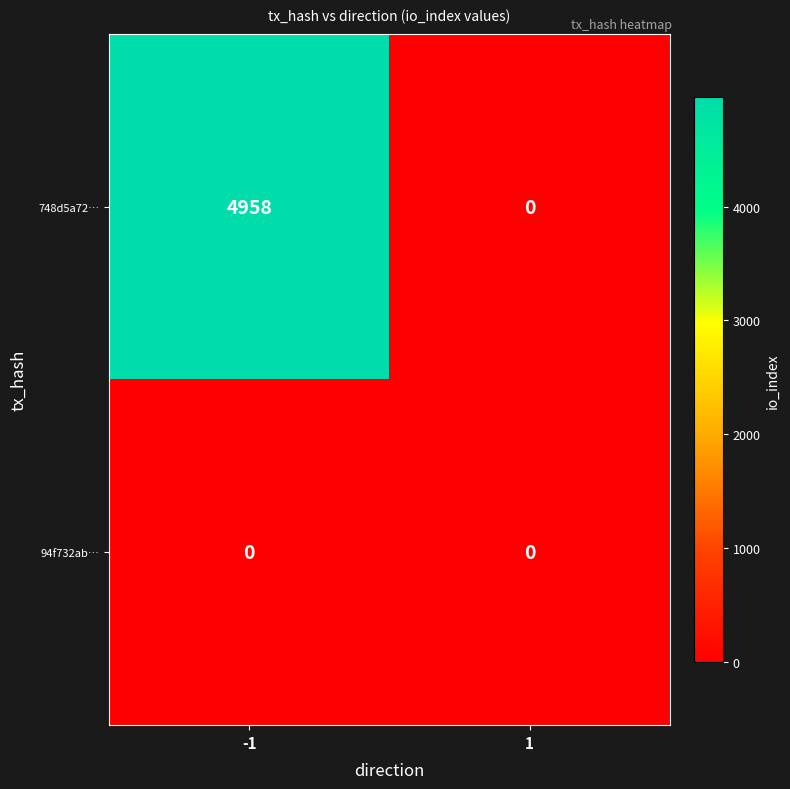

At -1, list the series in order from smallest to largest.

94f732ab…, 748d5a72…